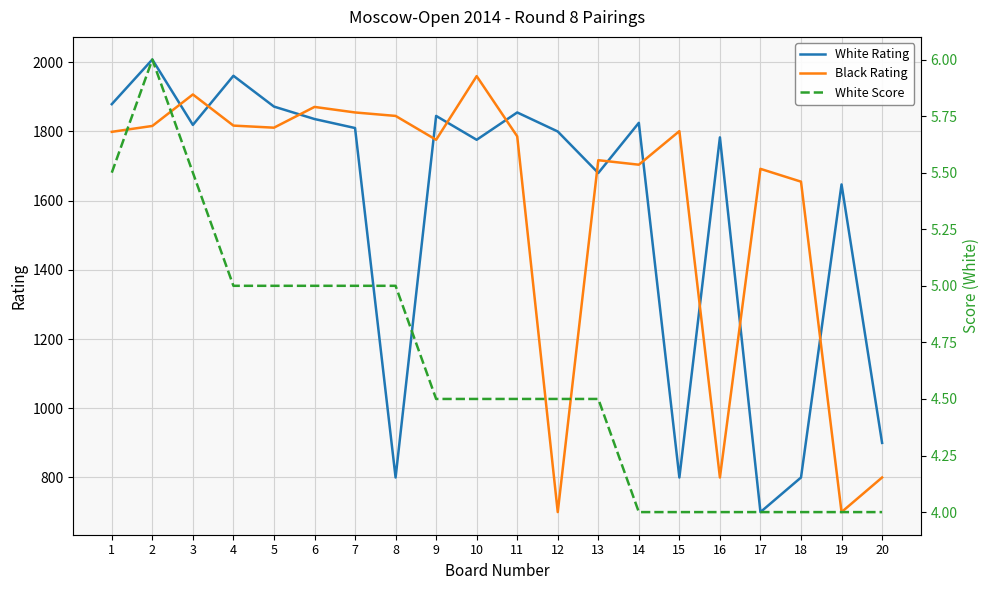

At how many categories does at least one series exceed 561?

20